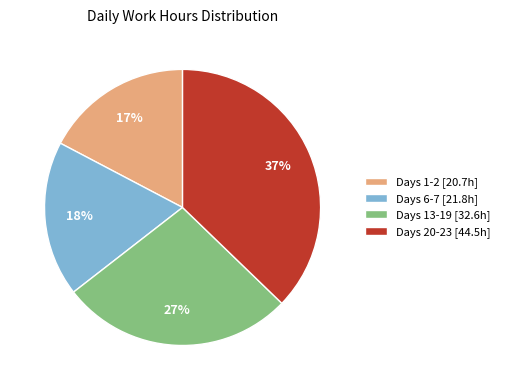

To the nearest percent, what is the average slice percentage?

25%